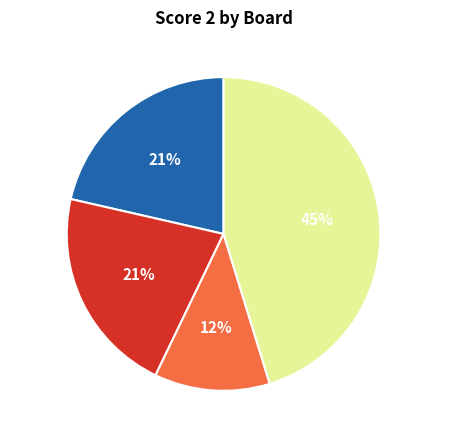

How many segments does this pie chart have?

4